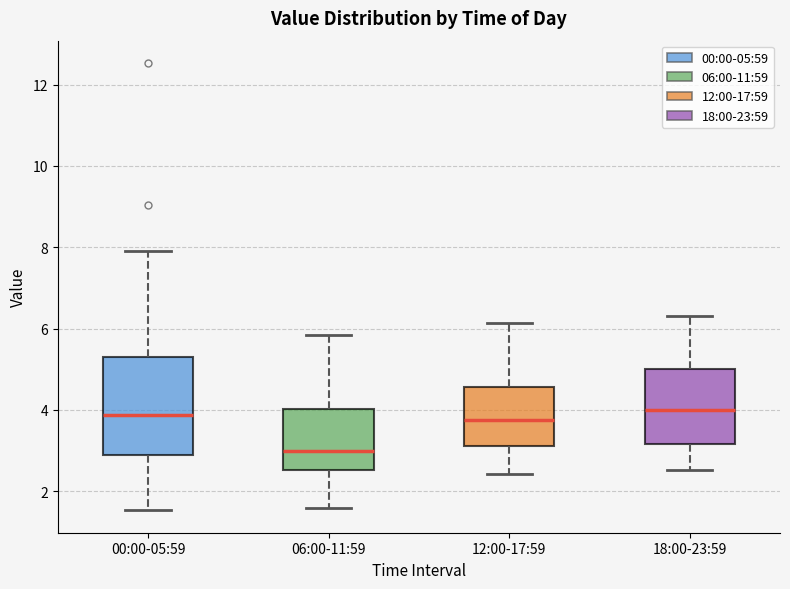

Reading left to right, read every box against the y-axis: the position of its median line, the range the box covers, and the ends of its whiskers. The values are not printed on the chart, so give them approximately, as read against the axis.

00:00-05:59: median 3.8, box 2.8 to 5.2, whiskers 1.6 to 8.0
06:00-11:59: median 3.0, box 2.6 to 4.0, whiskers 1.6 to 5.8
12:00-17:59: median 3.8, box 3.2 to 4.6, whiskers 2.4 to 6.2
18:00-23:59: median 4.0, box 3.2 to 5.0, whiskers 2.6 to 6.4